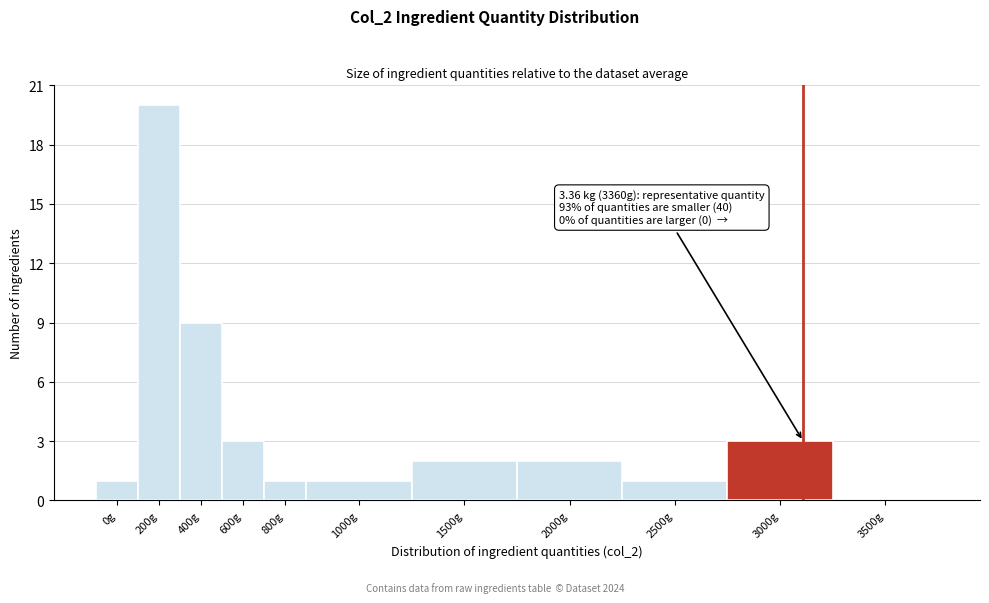

Reading left to right, list all the values displayed in this chart.

0g=1	200g=20	400g=9	600g=3	800g=1	1000g=1	1500g=2	2000g=2	2500g=1	3000g=3	3500g=0